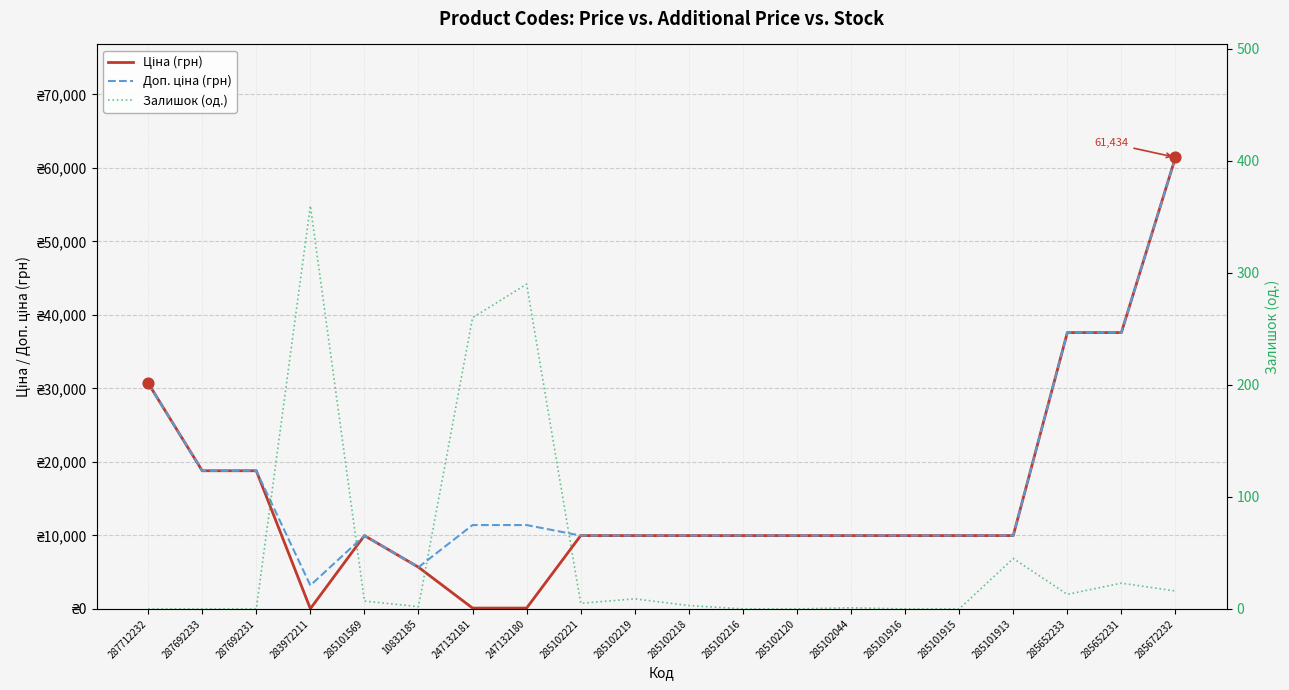

What is the total value across all series at 285652231?

75210.2